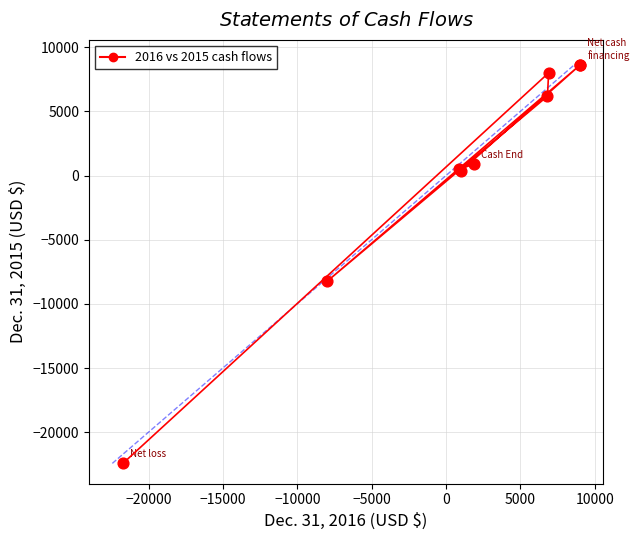

What Y value in the scatter plot is closest to -6916?

-8250